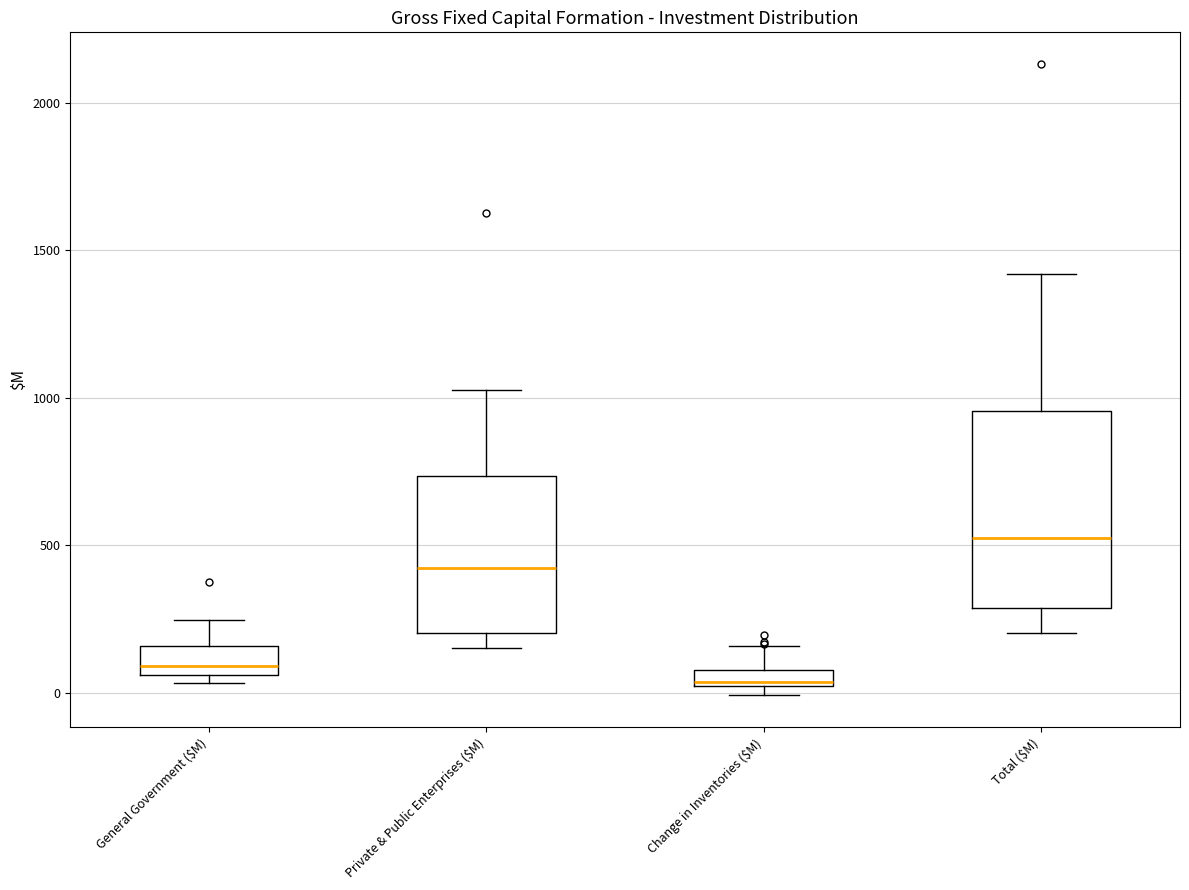

Which box's median line is the highest?

Total ($M)